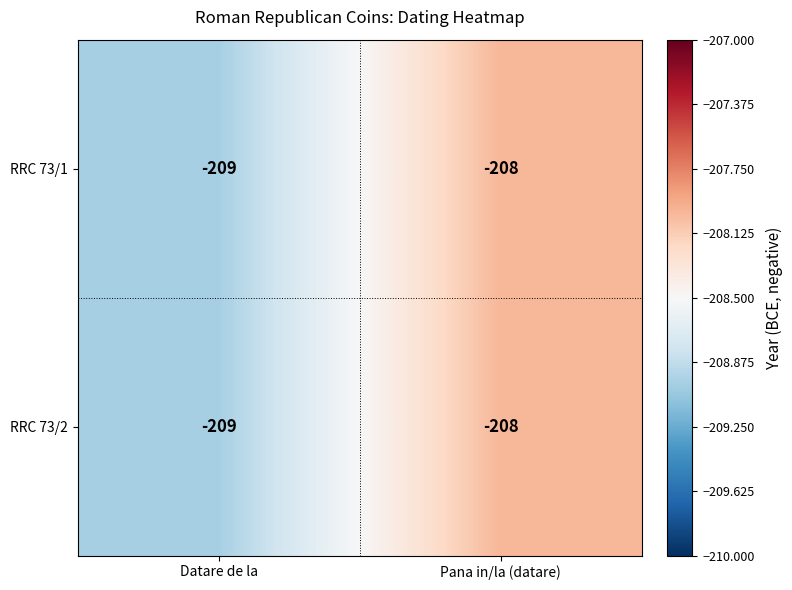

Which category has the lowest value across all series?

Datare de la